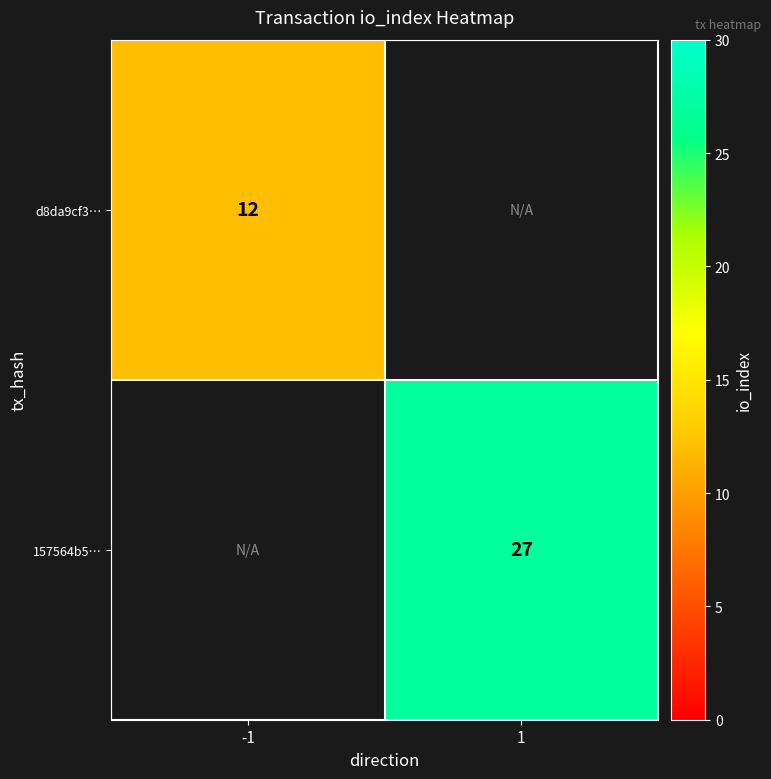

The d8da9cf3… series shows 12 at -1. True or false?

True